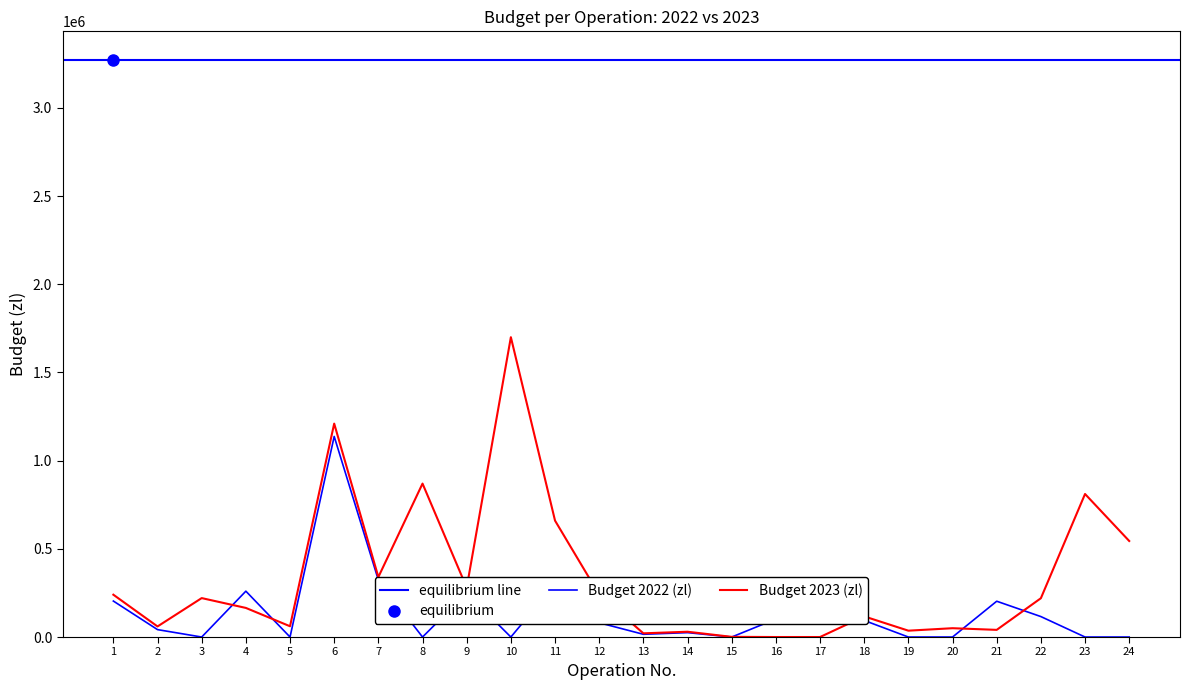

What is the value of the Budget 2023 (zl) point at the 24th from the left?

544539.6